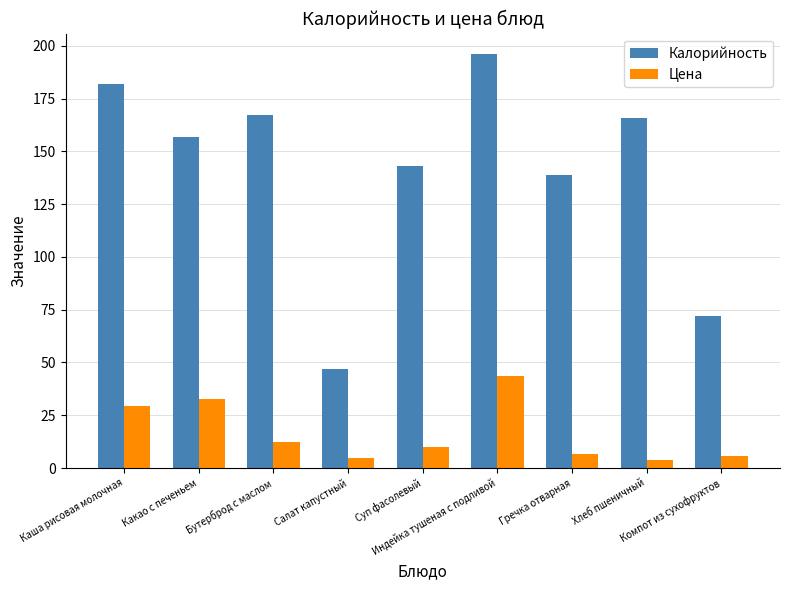

Where does the Калорийность series first go above 157?

Каша рисовая молочная